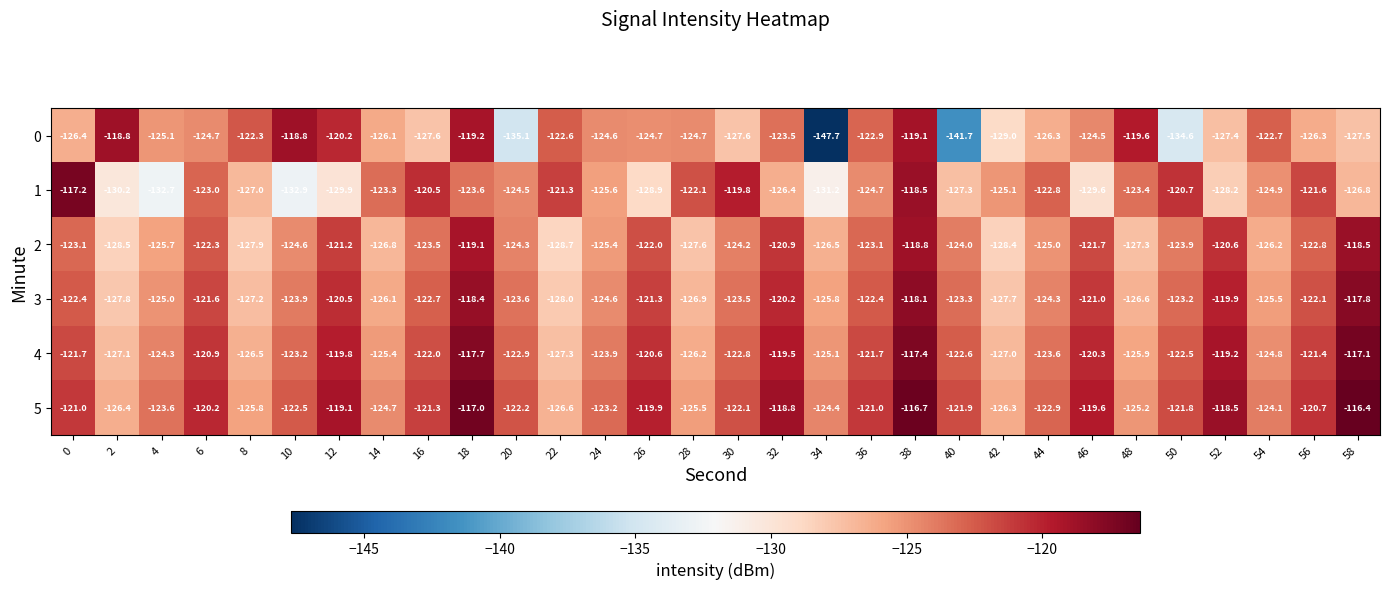

What is the difference between the highest and lowest values at 46?

10.0